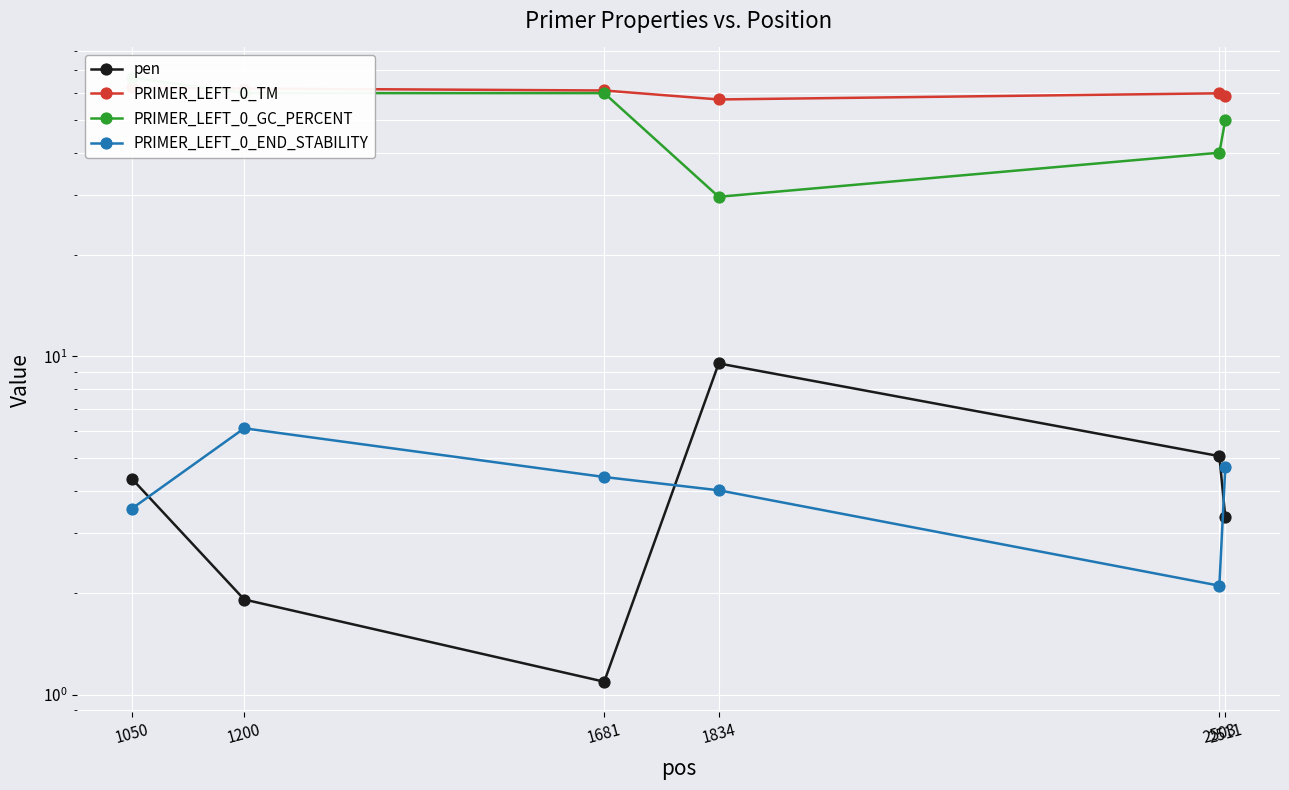

How many distinct data groups are displayed?

4